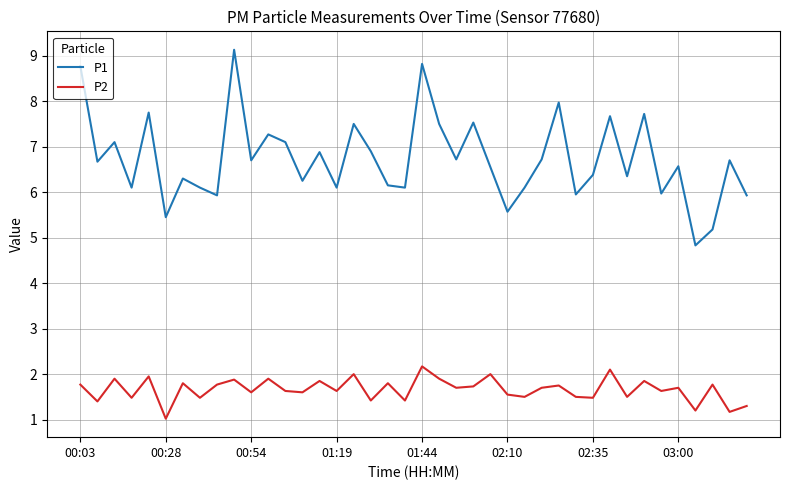

Does the chart display data point markers on the line(s)?

No